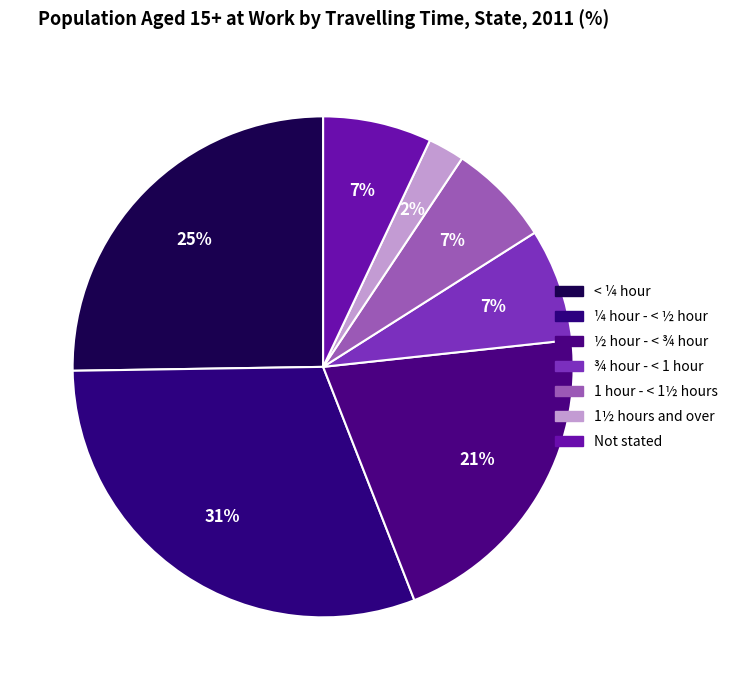

To the nearest percent, what percentage of the pie is 1 hour - < 1½ hours?

7%